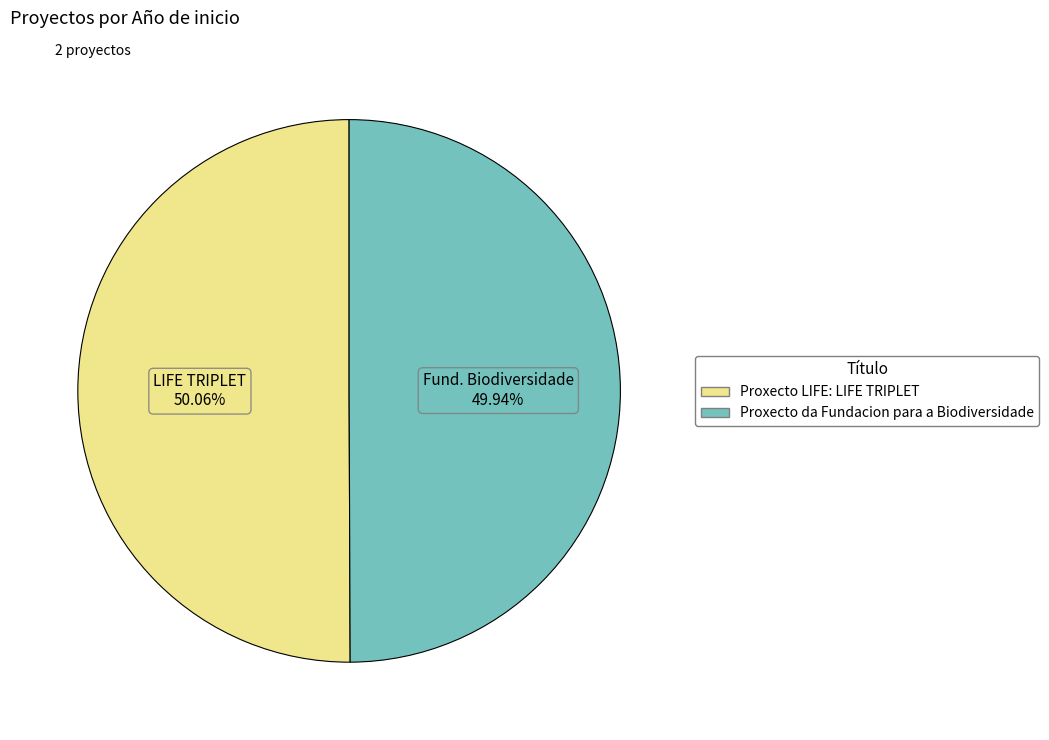

What is the ratio of the value at Proxecto LIFE: LIFE TRIPLET to the value at Proxecto da Fundacion para a Biodiversidade?

1.0